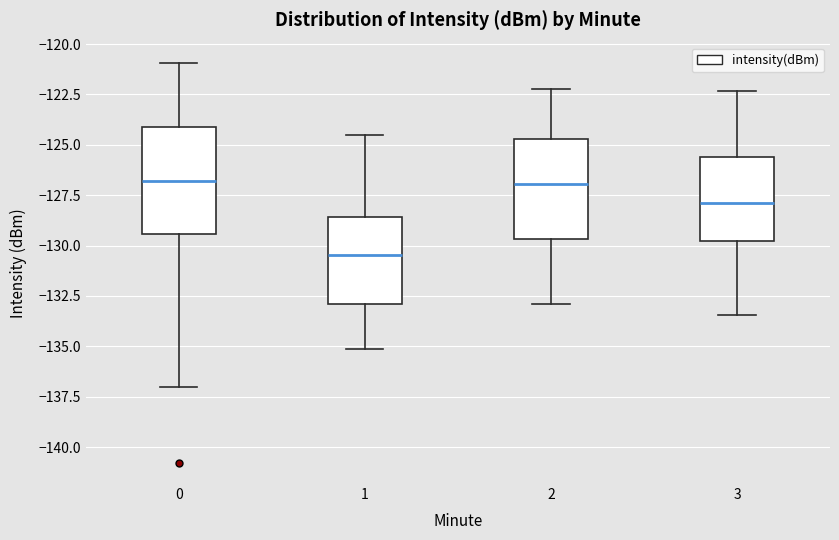

Reading left to right, read every box against the y-axis: the position of its median line, the range the box covers, and the ends of its whiskers. The values are not printed on the chart, so give them approximately, as read against the axis.

0: median -127.0, box -129.5 to -124.0, whiskers -137.0 to -121.0
1: median -130.5, box -133.0 to -128.5, whiskers -135.0 to -124.5
2: median -127.0, box -129.5 to -124.5, whiskers -133.0 to -122.0
3: median -128.0, box -130.0 to -125.5, whiskers -133.5 to -122.5